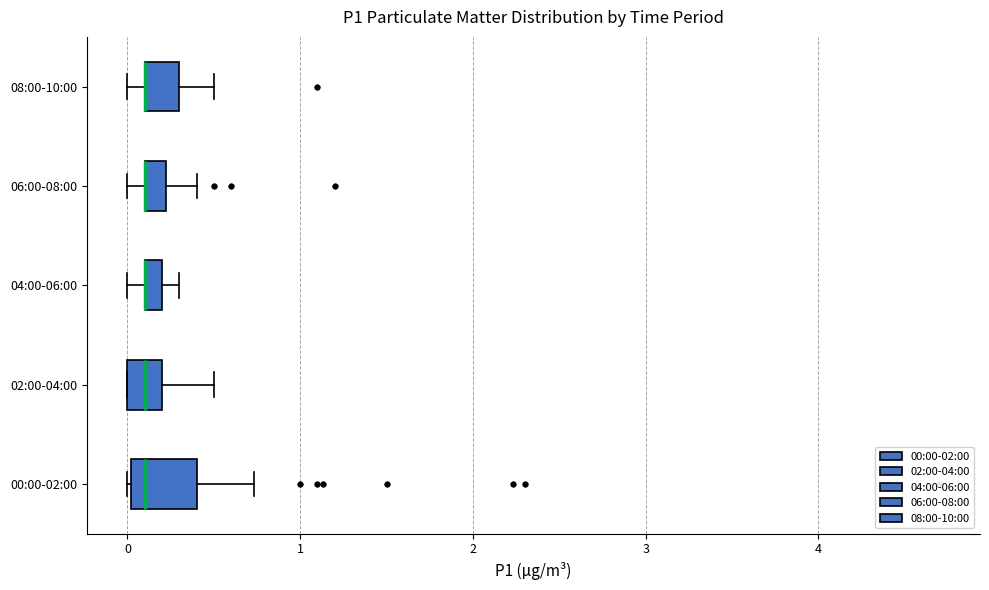

Comparing the boxes themselves (not the whiskers), which one is the widest?

00:00-02:00